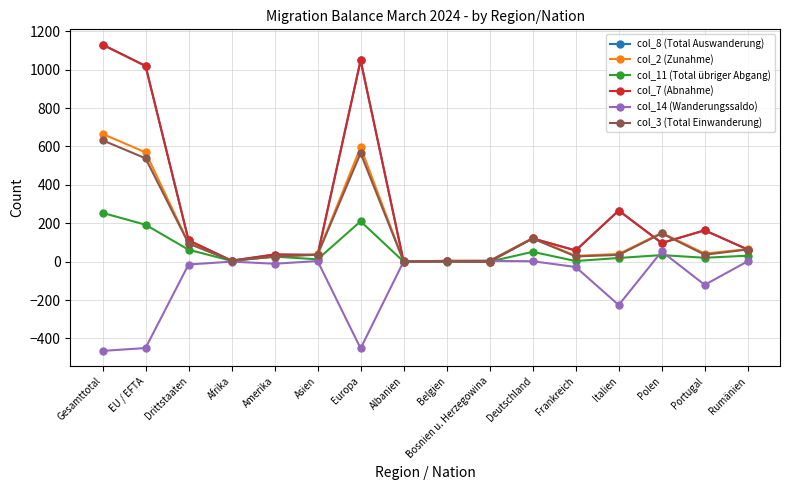

What position from the left is Belgien?

9